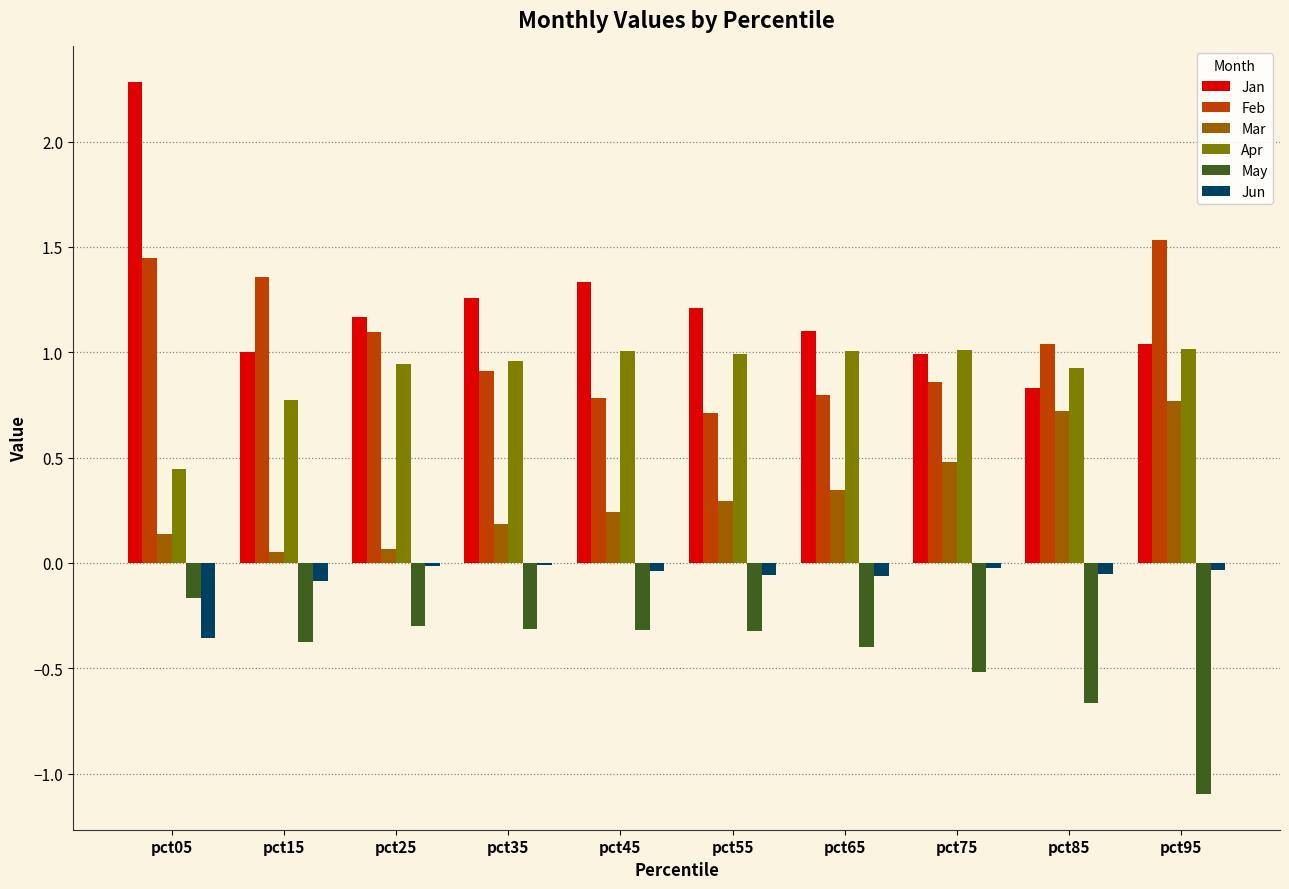

Is the value of Jun at pct05 greater than the value of Jan at pct45?

No